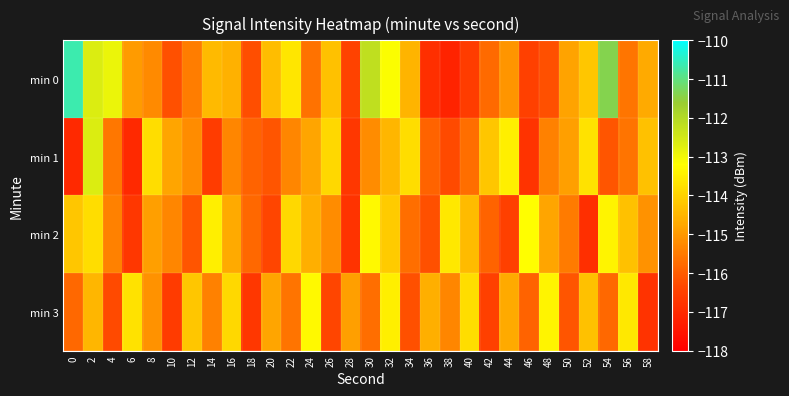

What is the difference between the highest and lowest values at 32?

1.4